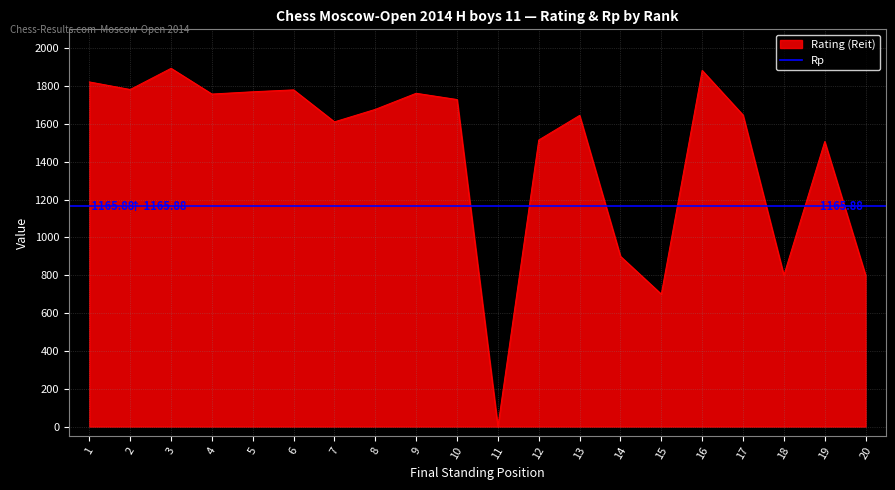

Rank the categories by value from lowest to highest.

11, 15, 18, 20, 14, 19, 12, 7, 13, 17, 8, 10, 4, 9, 5, 6, 2, 1, 16, 3